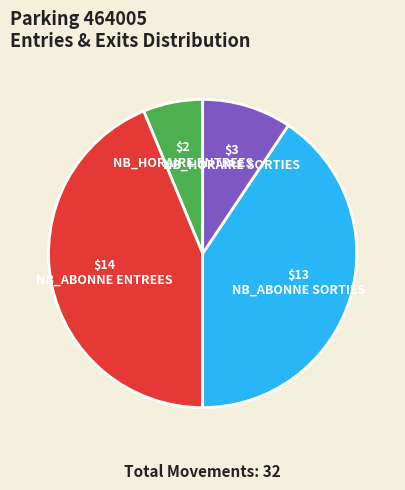

How many segments does this pie chart have?

4